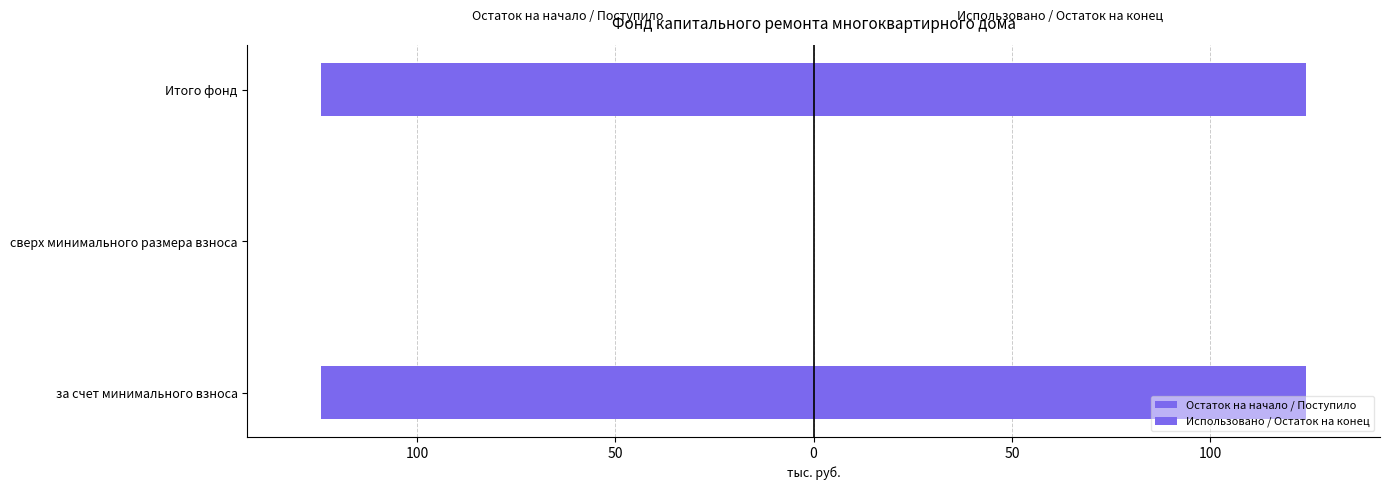

Which series has the widest spread of values?

Остаток на начало / Поступило